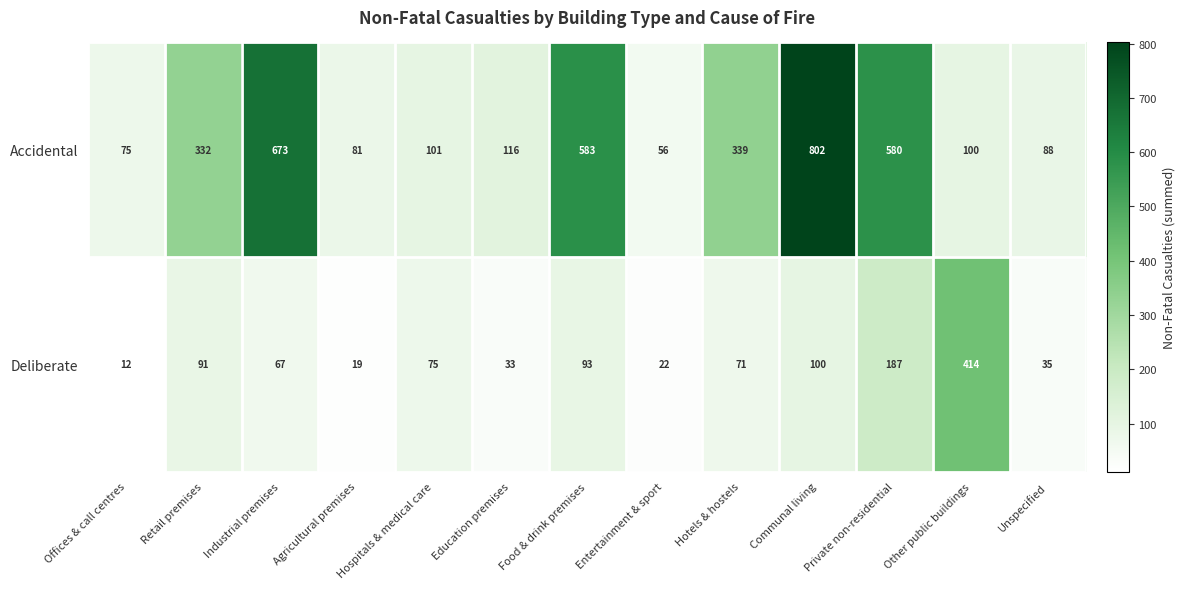

What is the spread (max minus min) of values at Communal living?

702